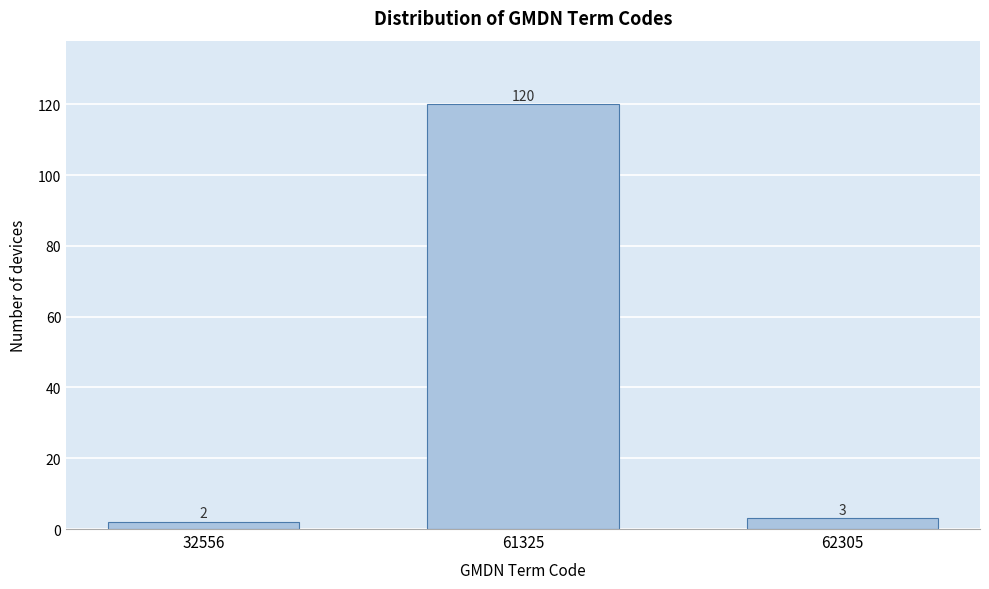

Reading right to left, transcribe all the data shown in this chart.

62305=3	61325=120	32556=2